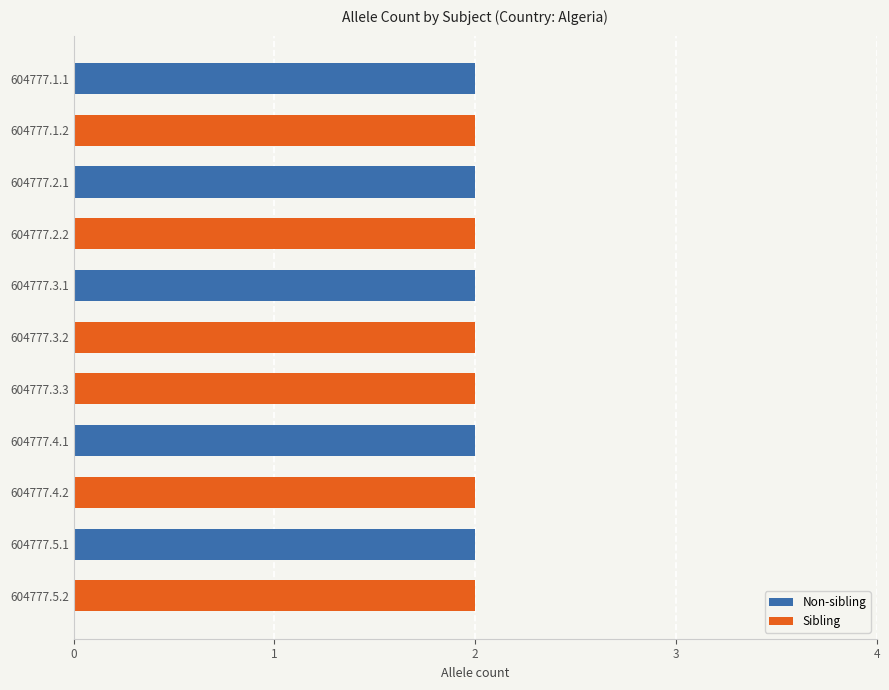

What are all the series names shown in the legend?

Non-sibling, Sibling